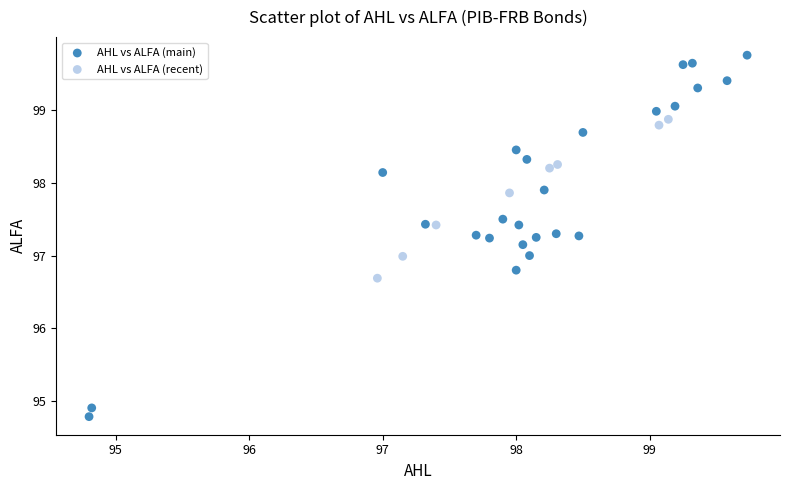

Which series contains the highest Y value?

AHL vs ALFA (main)